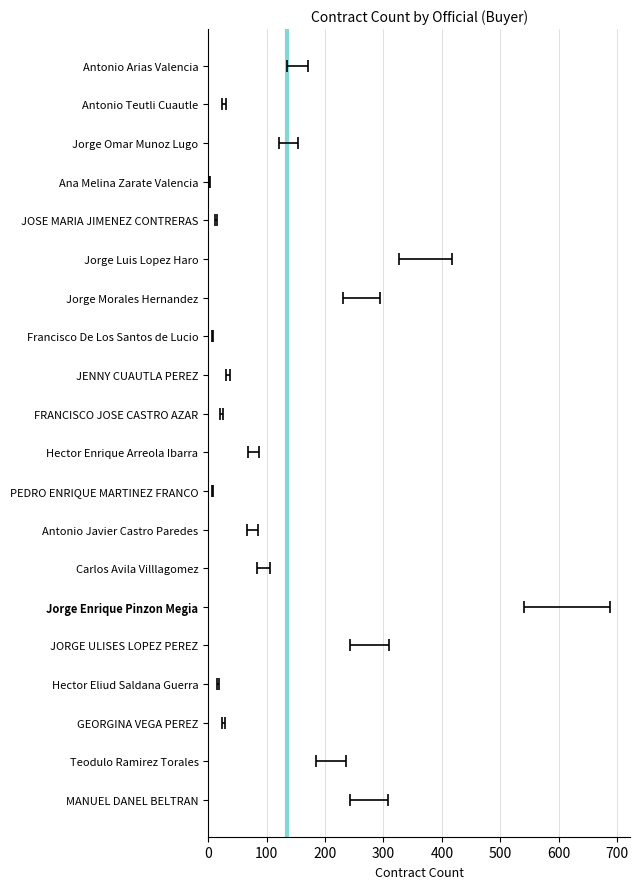

True or false: the data shows 14 at JOSE MARIA JIMENEZ CONTRERAS.

True